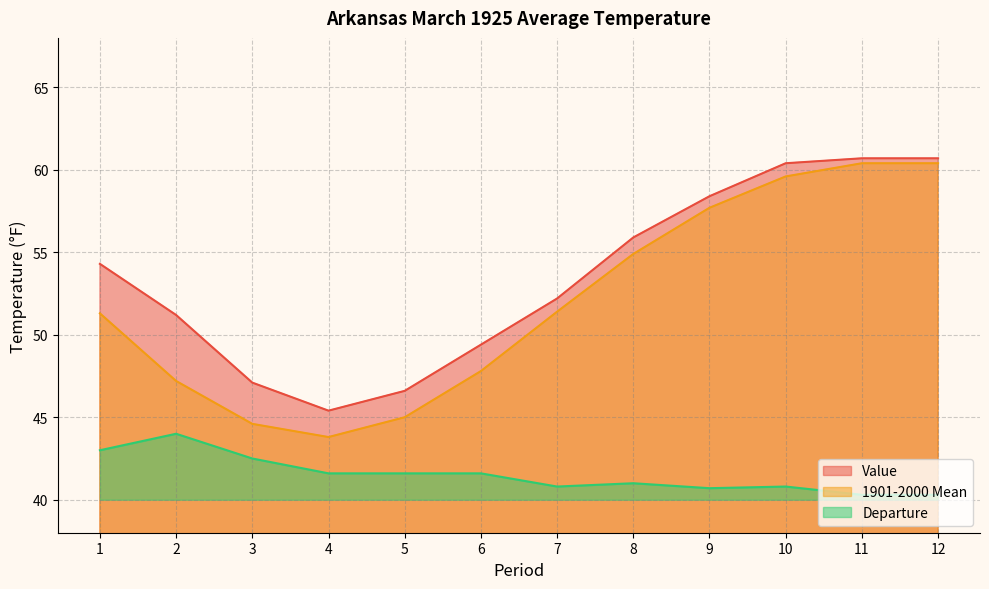

True or false: Value has more than 0 points higher than both neighbors.

False